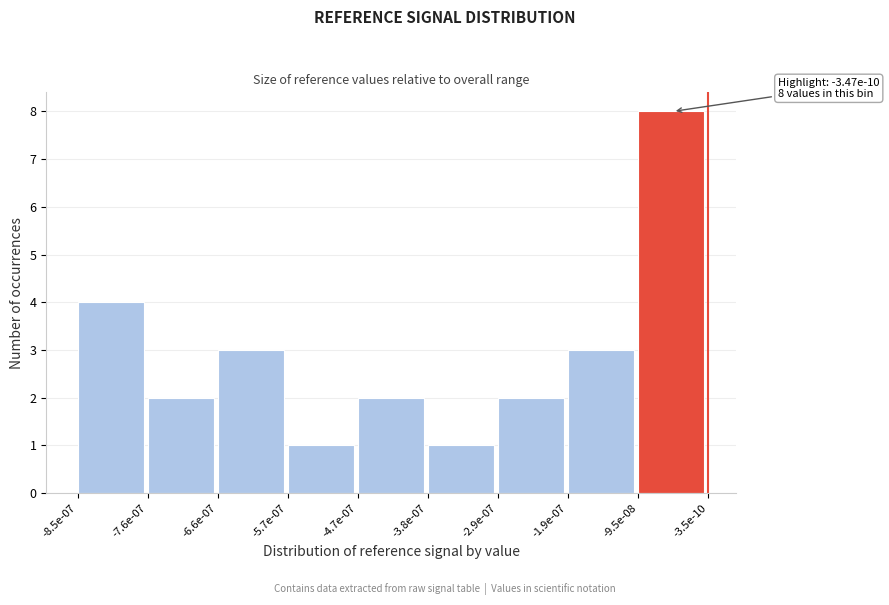

Reading right to left, extract all data points from this chart.

-9.5e-08=8	-1.9e-07=3	-2.9e-07=2	-3.8e-07=1	-4.7e-07=2	-5.7e-07=1	-6.6e-07=3	-7.6e-07=2	-8.5e-07=4